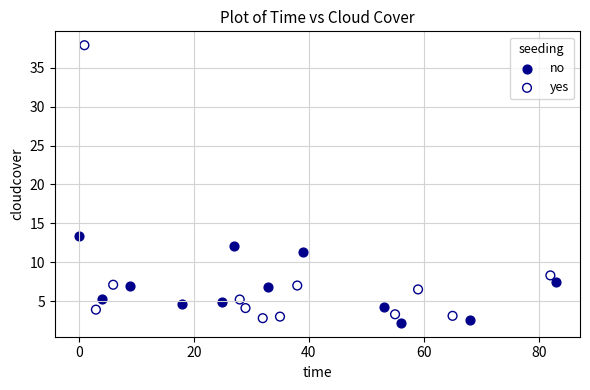

What are all the series names shown in the legend?

no, yes